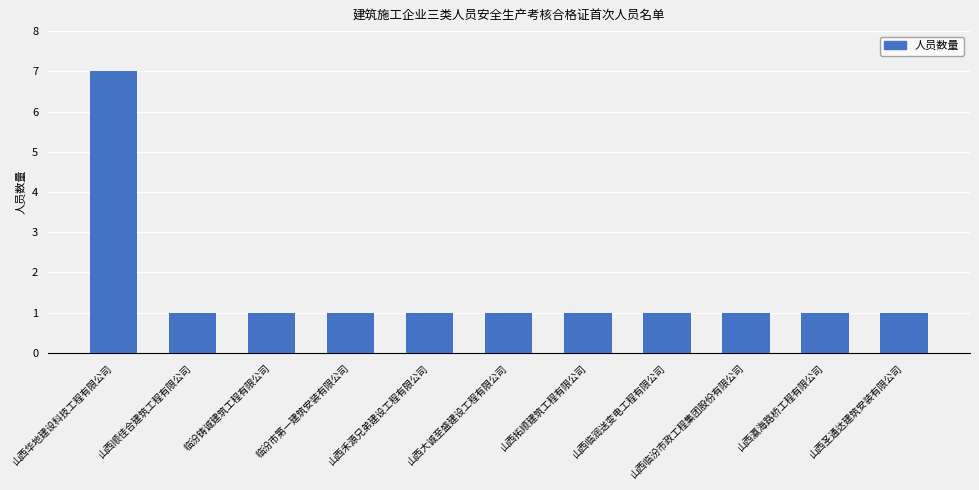

What is the greatest value displayed?

7